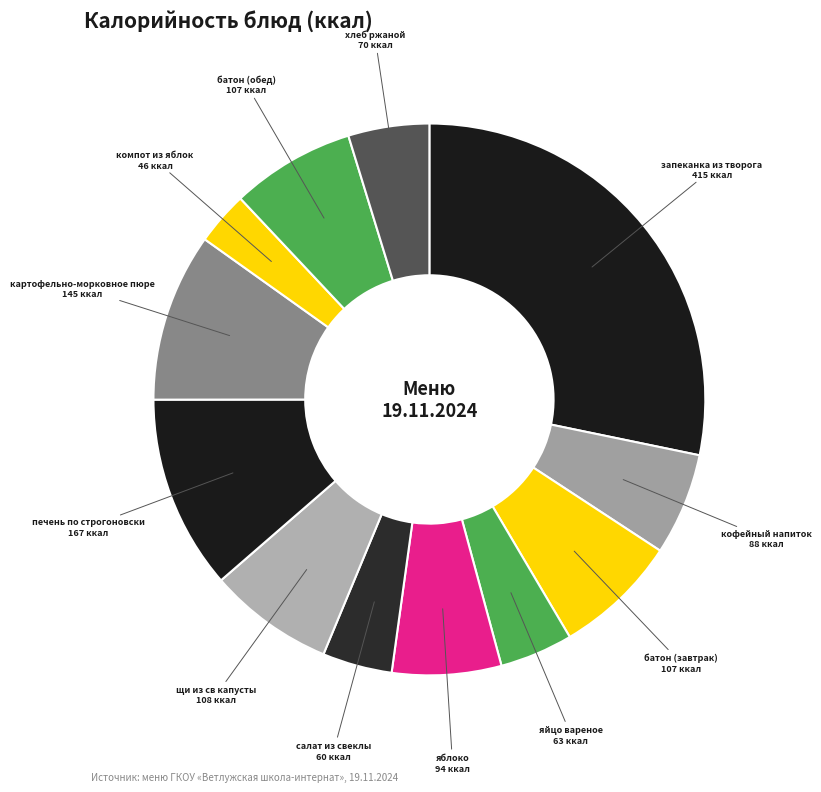

Does запеканка из творога represent more than half of the total?

No